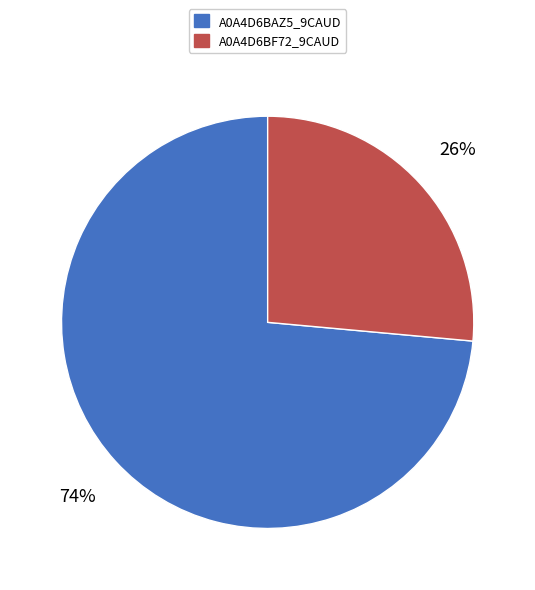

Count the number of slices in the pie.

2